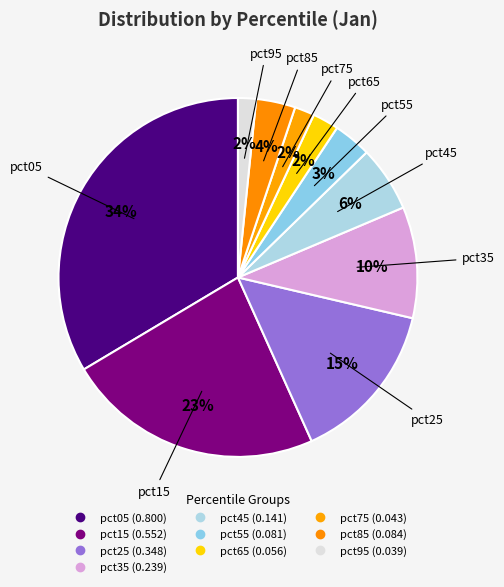

Between pct75 and pct35, which is larger?

pct35